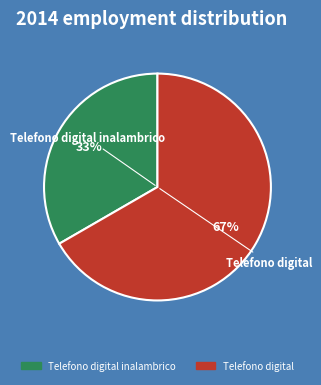

Which category has the biggest portion of the pie?

Telefono digital